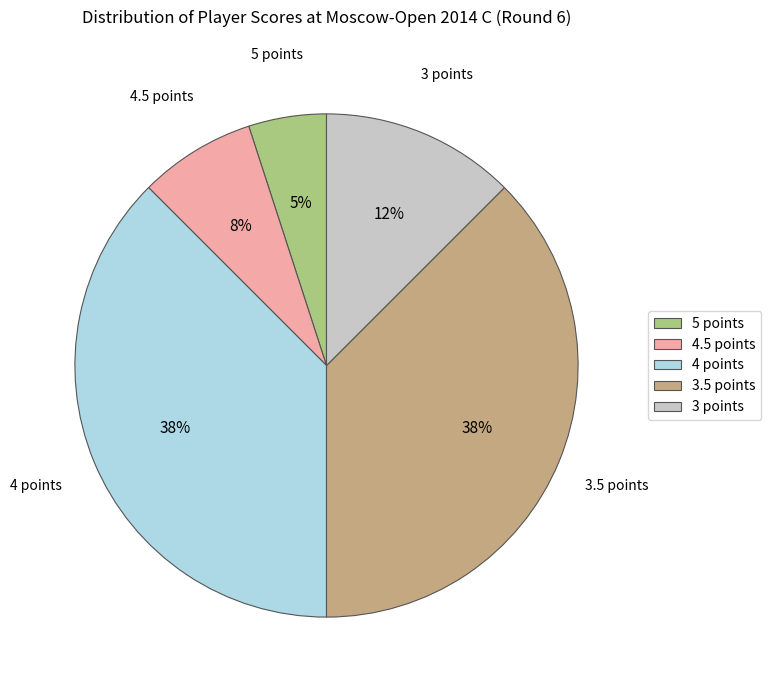

Combined, do 3.5 points and 4 points account for over 50%?

Yes